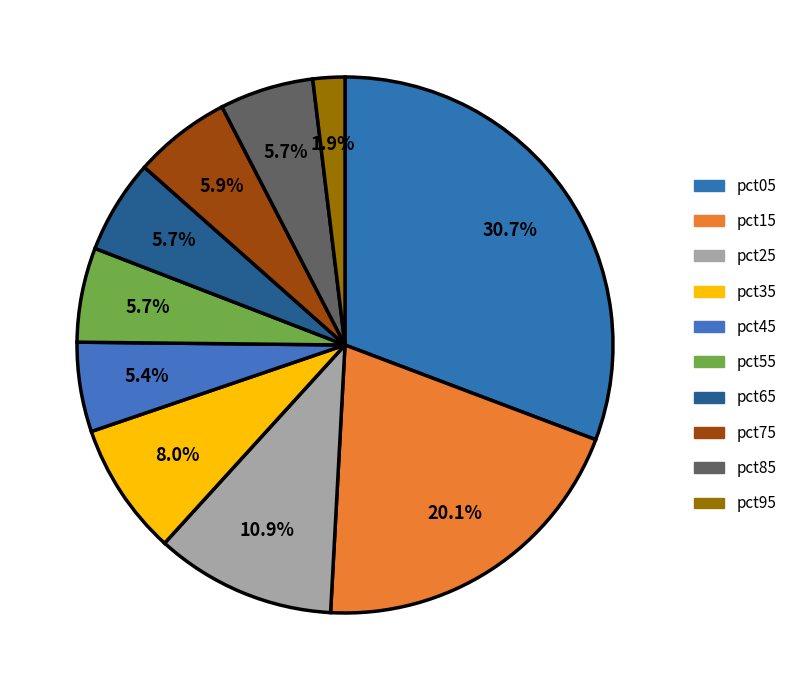

Which slice is the largest?

pct05